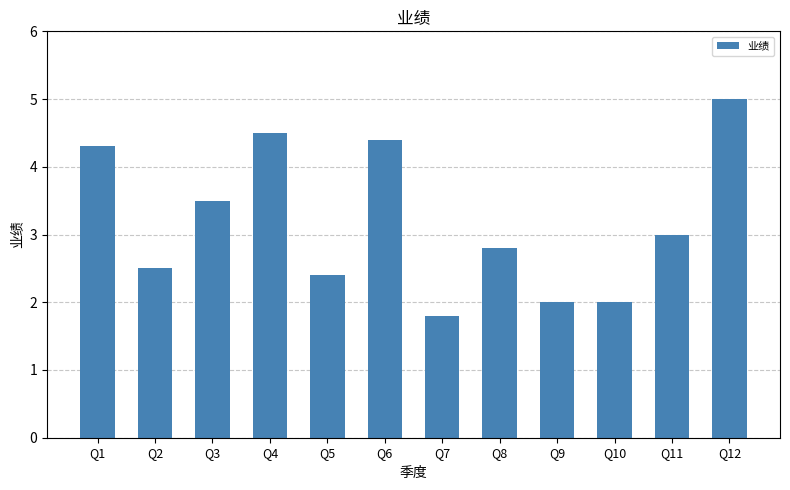

Approximately how many times larger is the value at Q5 compared to Q7?

1.3